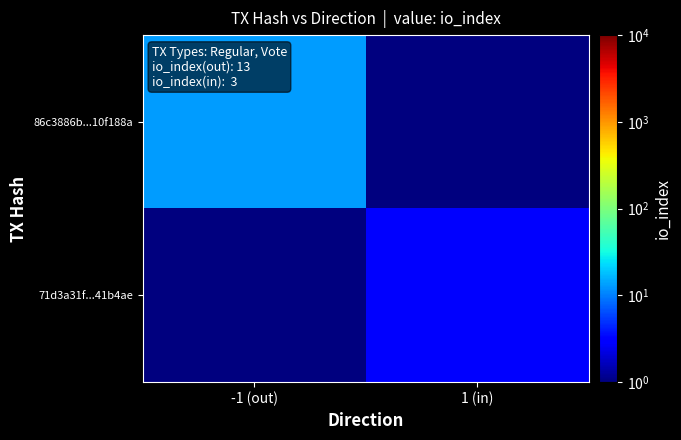

What is the spread (max minus min) of values at 1 (in)?

2.5